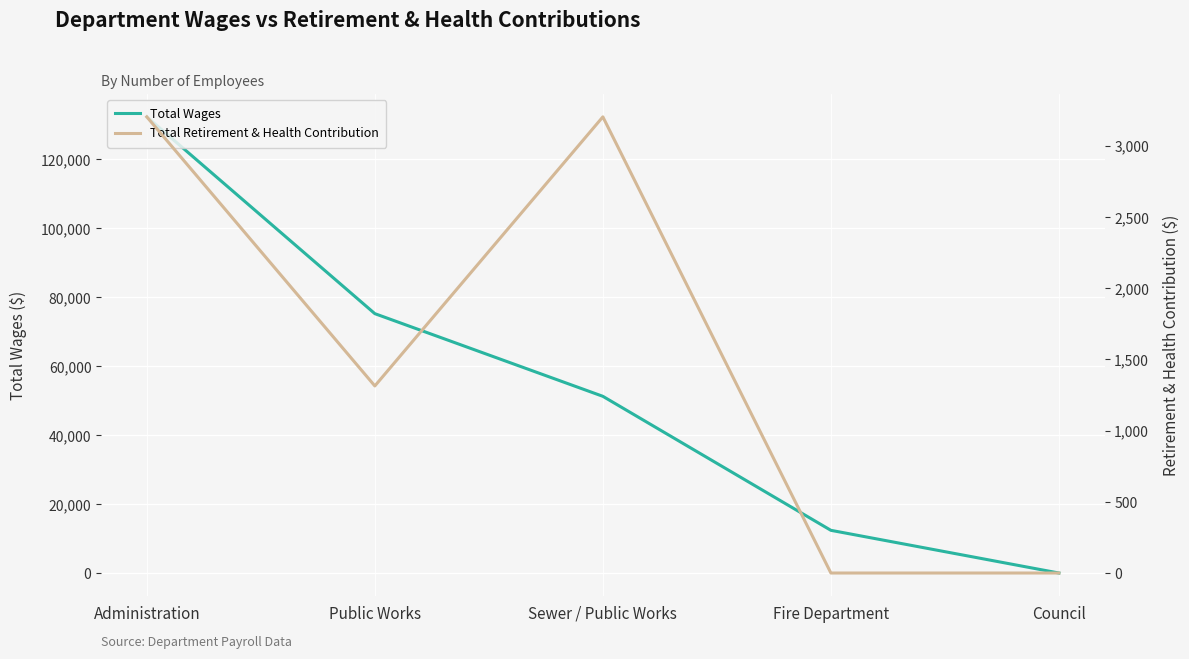

List the series in order of their peak value, lowest first.

Total Retirement & Health Contribution, Total Wages